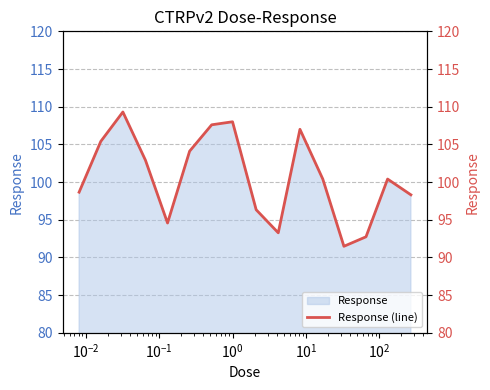

What is the value of the 6th point from the left?

104.1